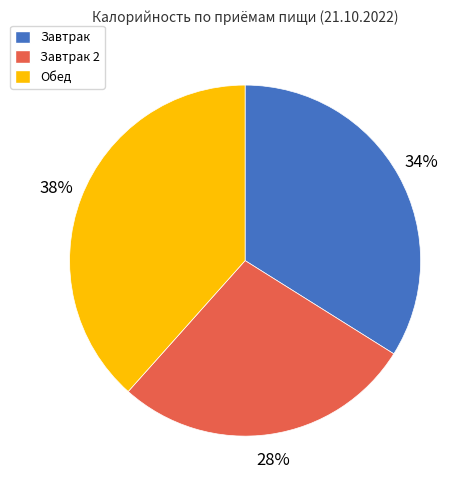

Does Завтрак 2 account for over 50% of the chart?

No